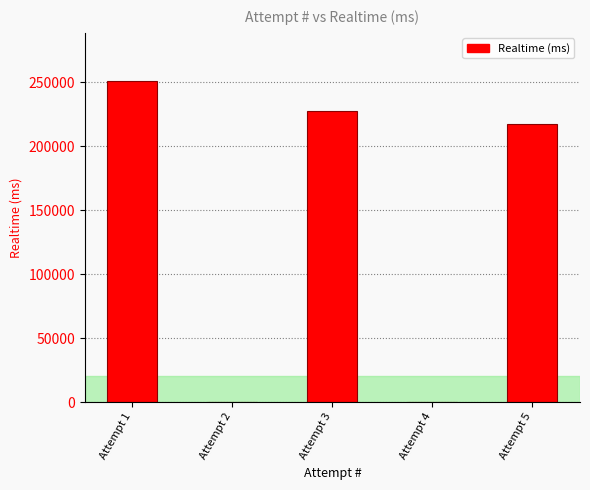

At which label does the data first exceed 217817?

Attempt 1